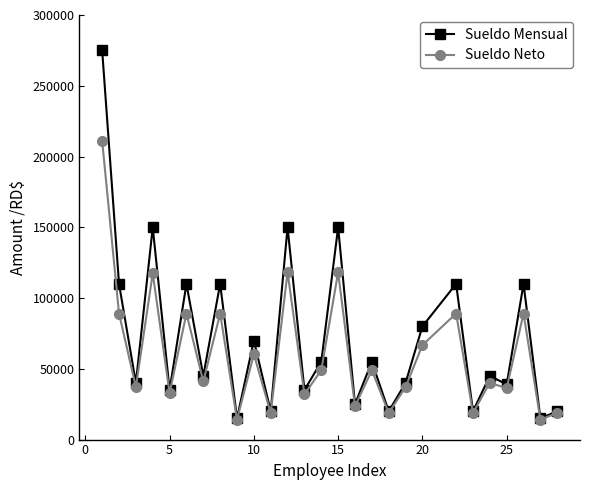

At how many categories does at least one series exceed 74741?

10